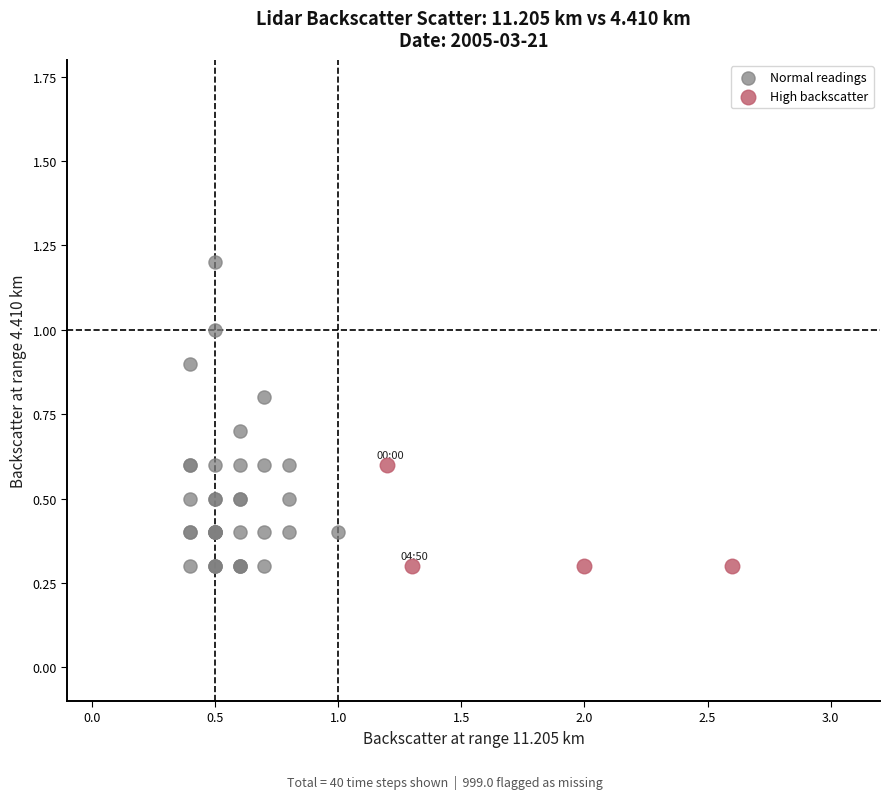

Which series has the widest spread of Y values?

Normal readings